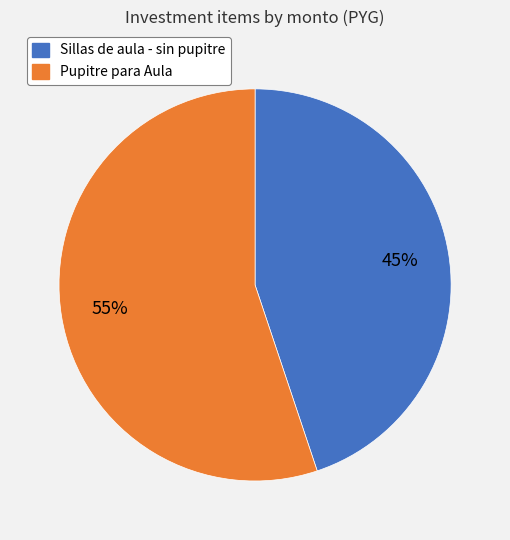

Is the sum of Sillas de aula - sin pupitre and Pupitre para Aula greater than half?

Yes